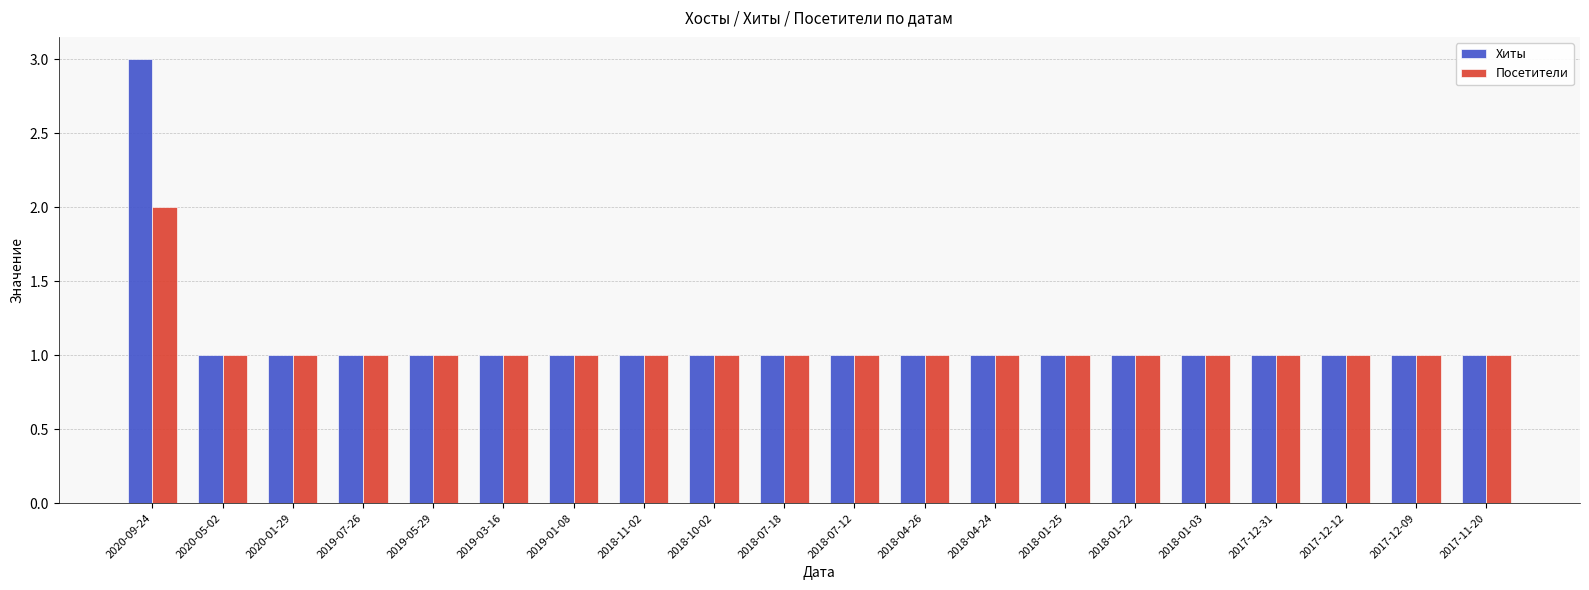

What is the total value across all series at 2018-01-25?

2